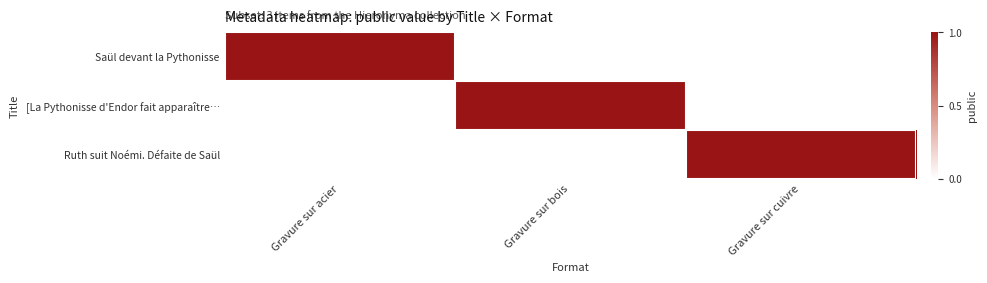

How many distinct data groups are displayed?

3